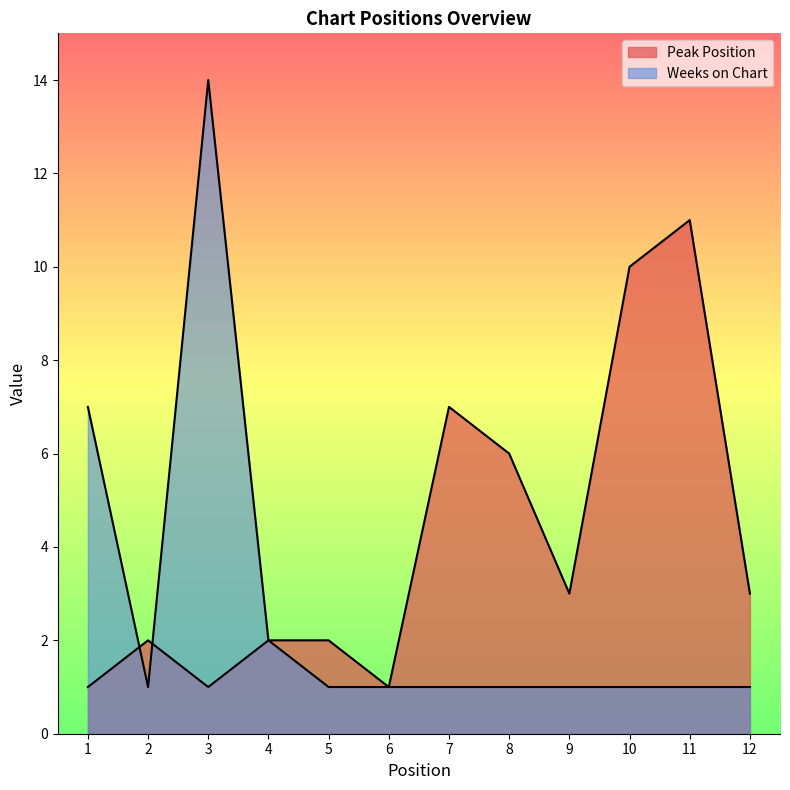

How many data points in Peak Position are above 3?

4